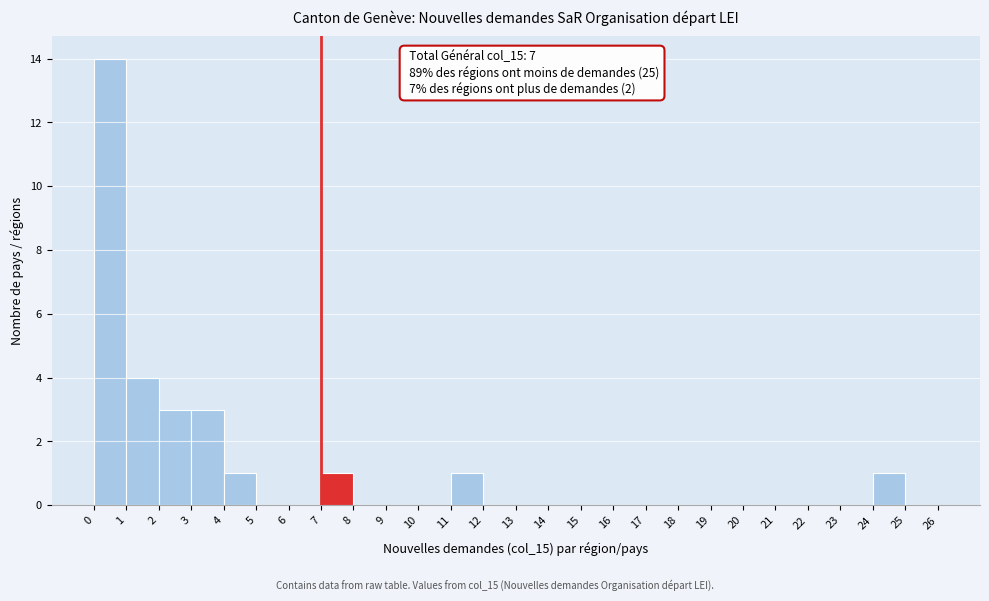

Which range on the x-axis has the tallest bar?

0 to 1